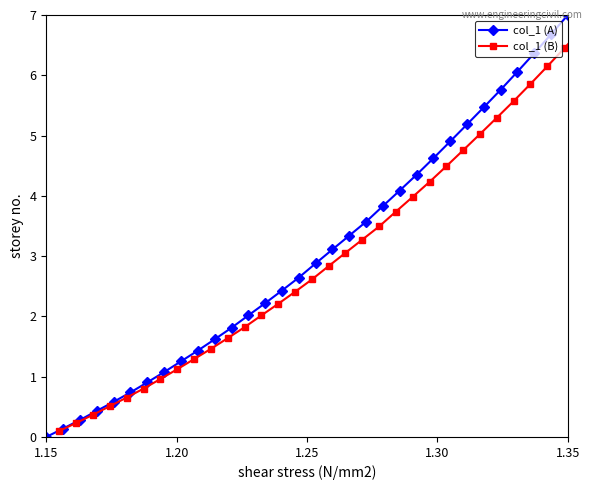

List the series in order of their overall mean, lowest first.

col_1 (B), col_1 (A)